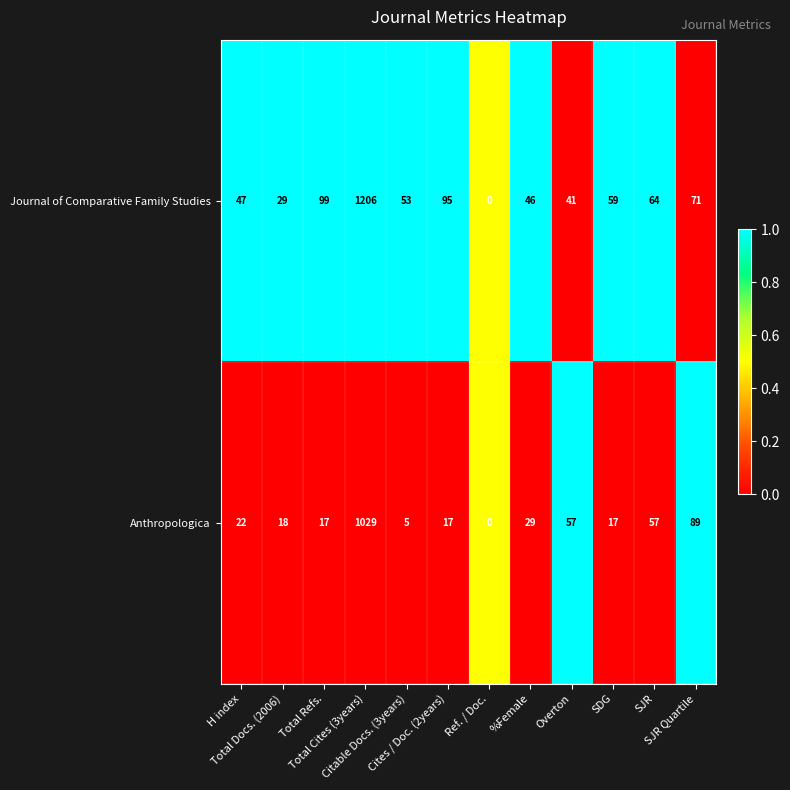

Which series has the largest range (max minus min)?

Journal of Comparative Family Studies